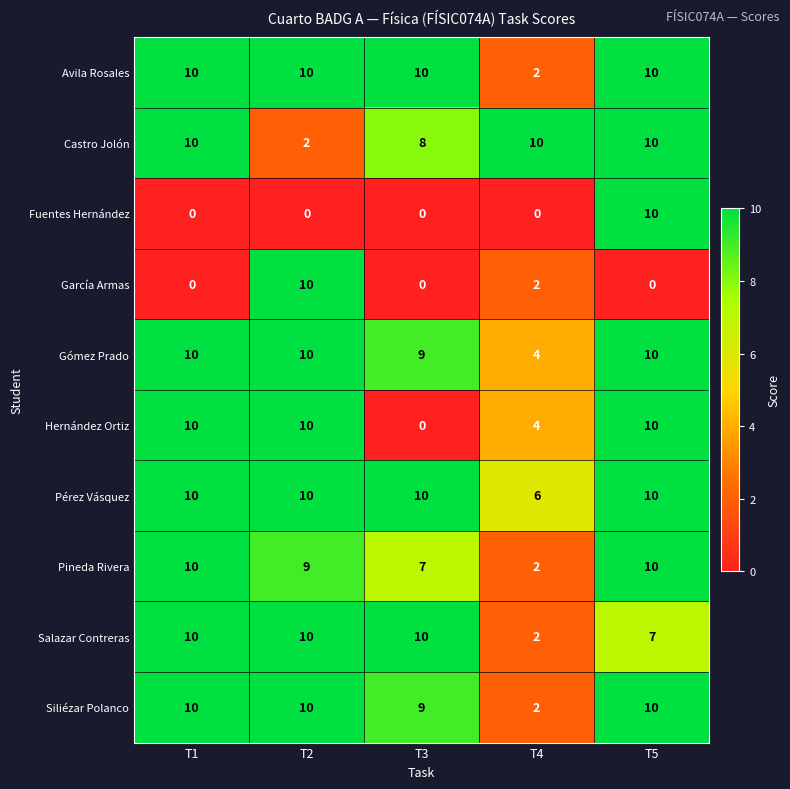

Count the García Armas values in the range 0 to 2.

4